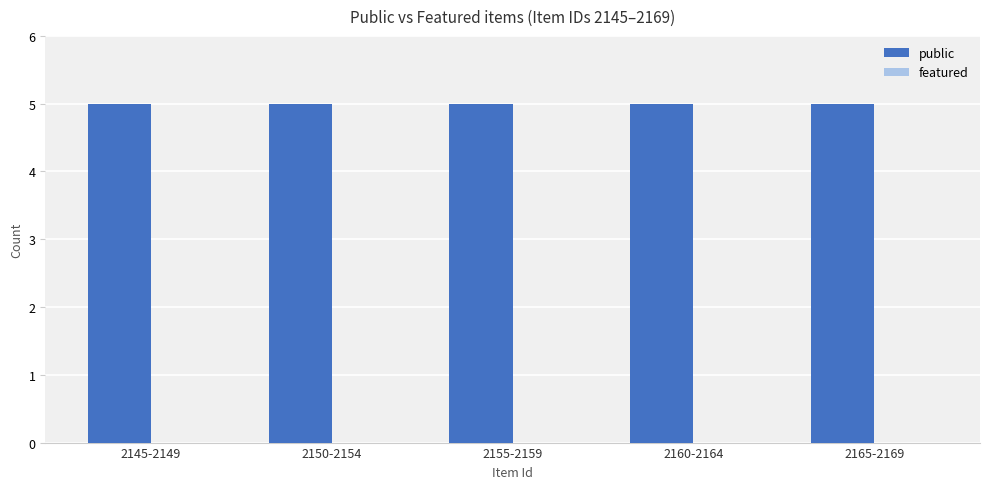

What is the label of the 4th bar from the left?

2160-2164